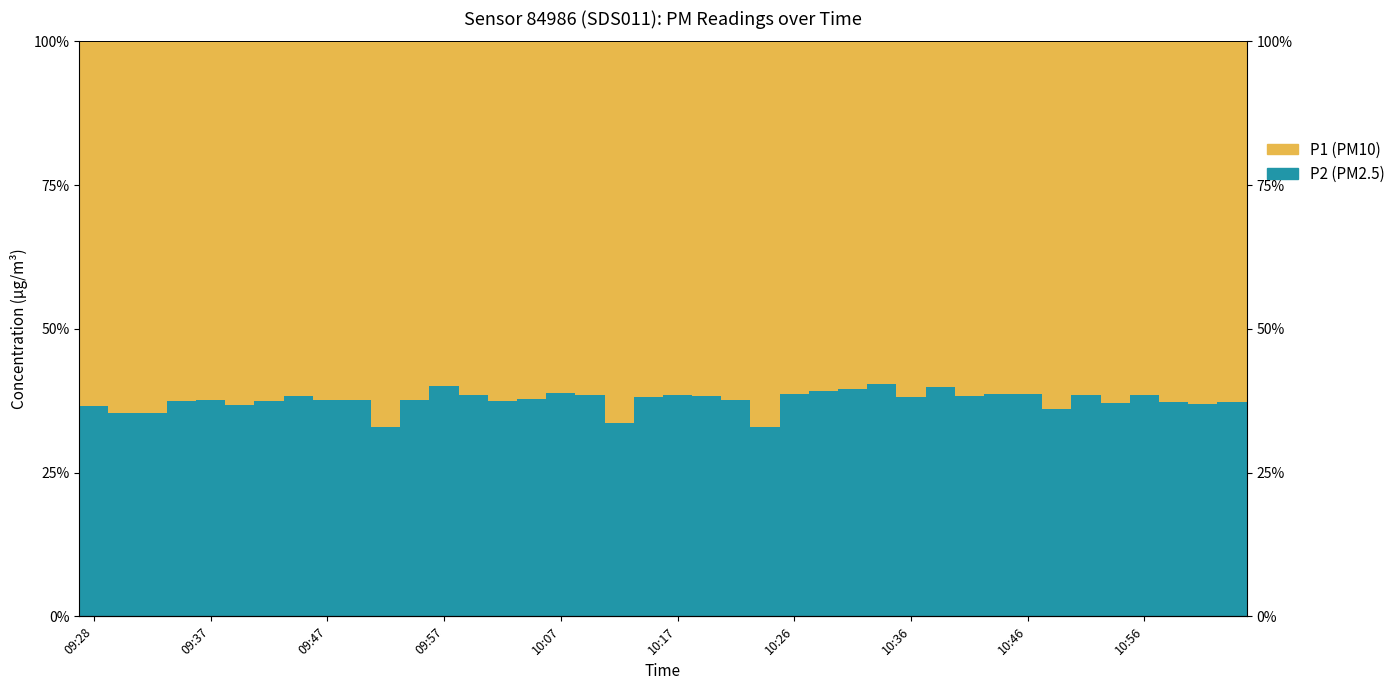

Between 10:17 and 10:36, which is larger?

10:36